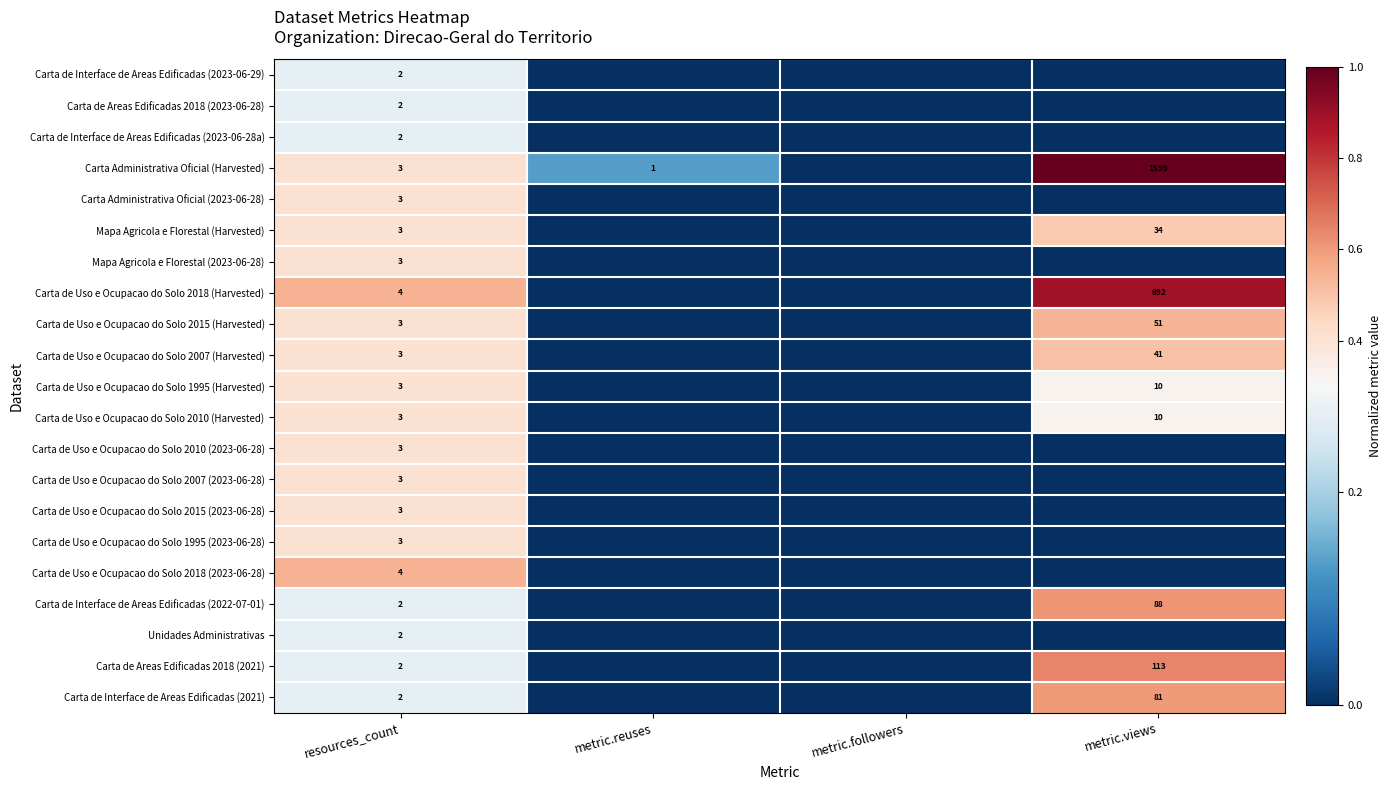

The value of Carta de Uso e Ocupacao do Solo 1995 (Harvested) at metric.views is 10. True or false?

True